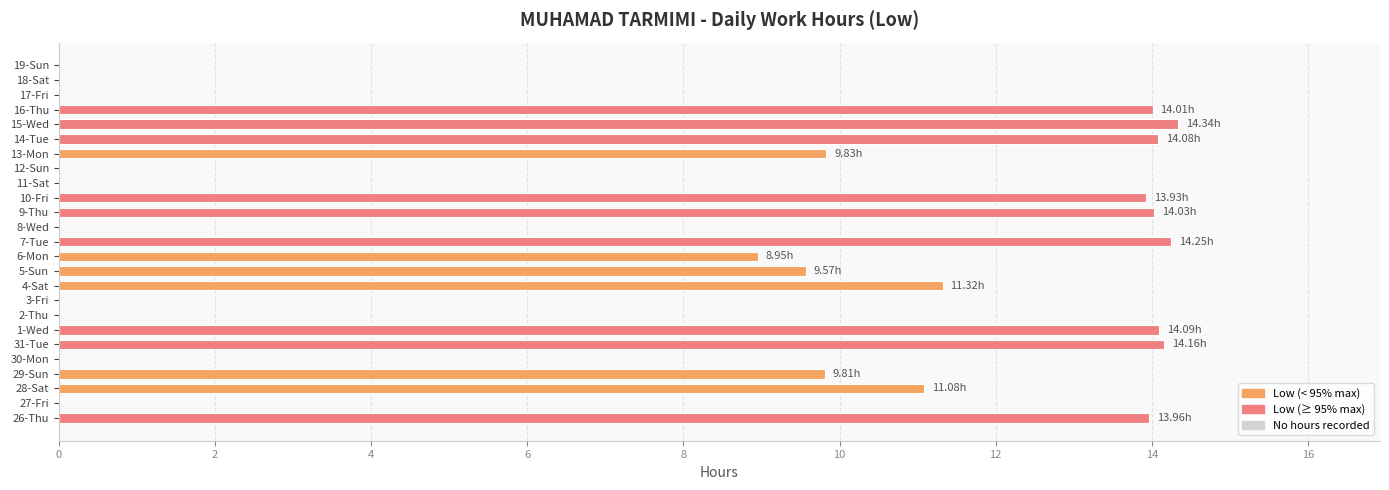

Are the bars grouped side by side (vs. stacked)?

No